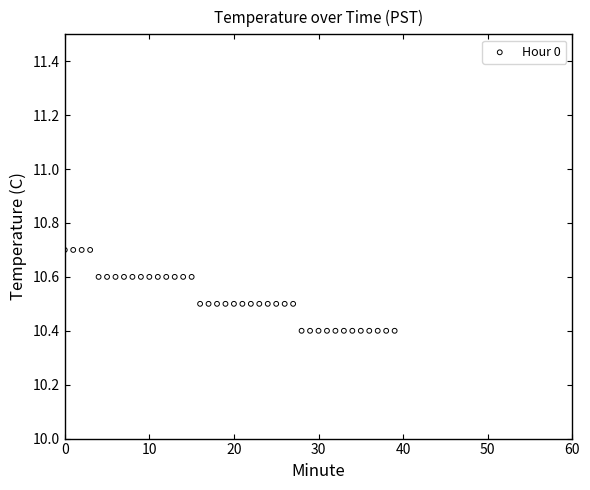

What is the range of Y values (max minus min)?

0.3